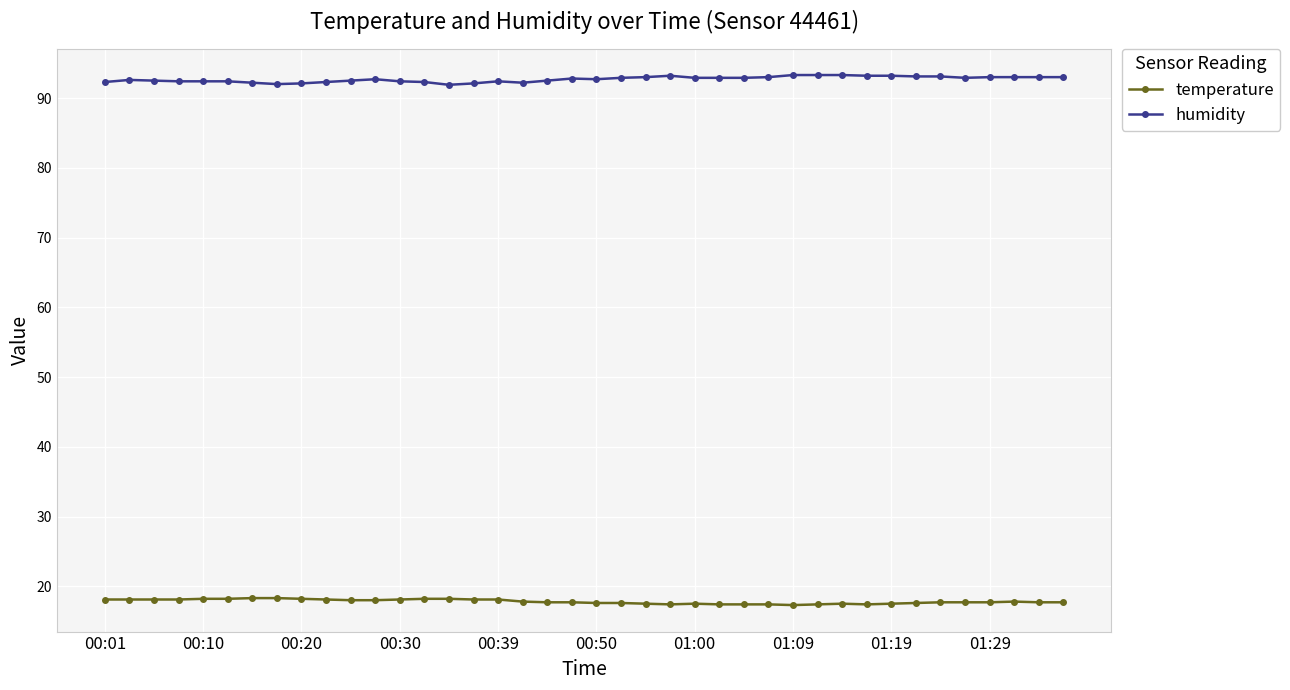

True or false: humidity has more than 1 interior local peaks.

True